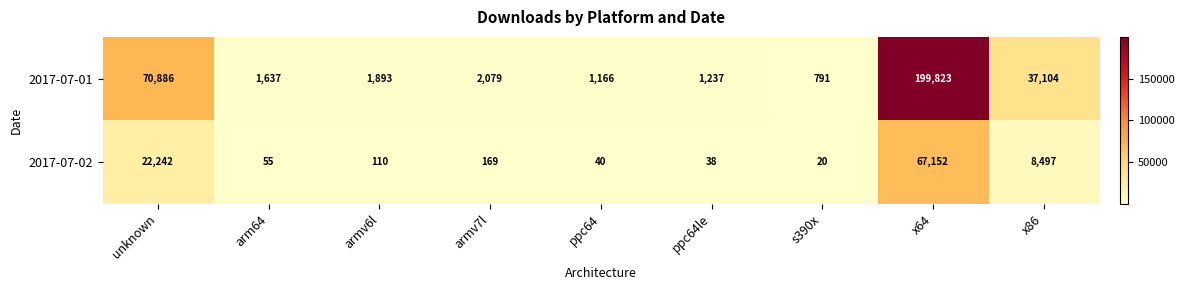

Which label corresponds to the smallest value in the chart?

s390x